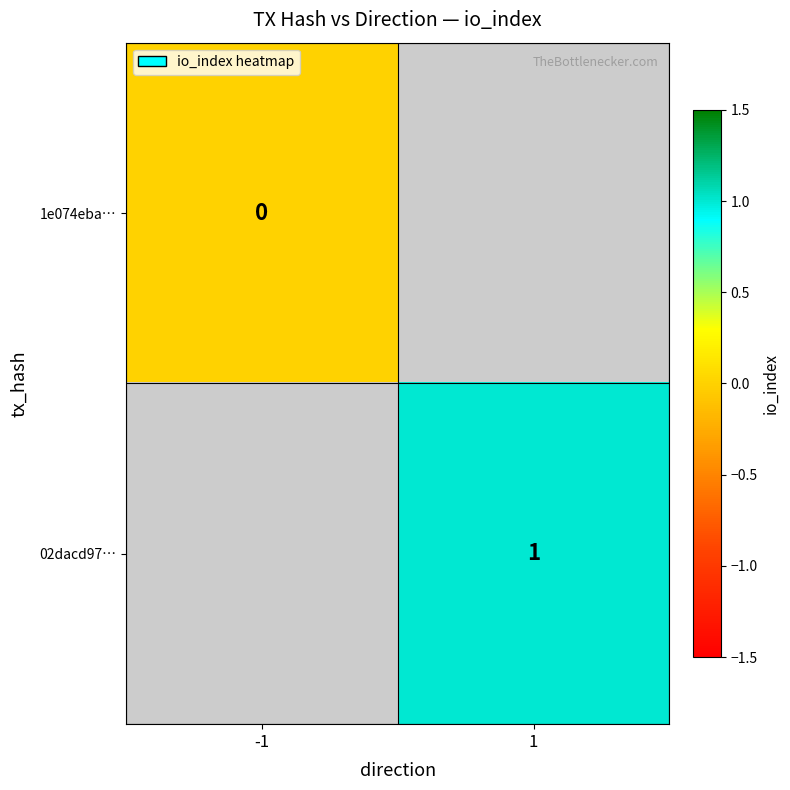

The 02dacd97… series shows 1 at 1. True or false?

True